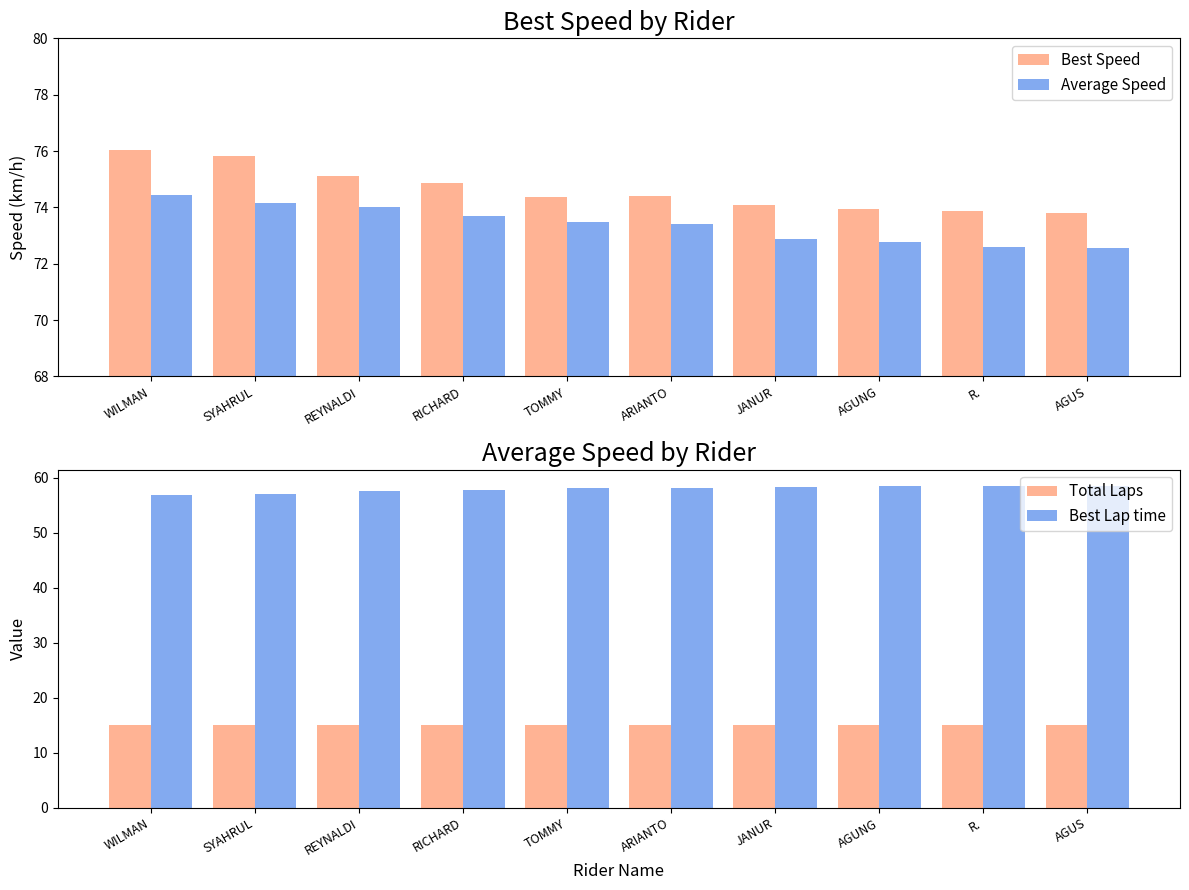

At which label does Best Speed reach its minimum?

AGUS